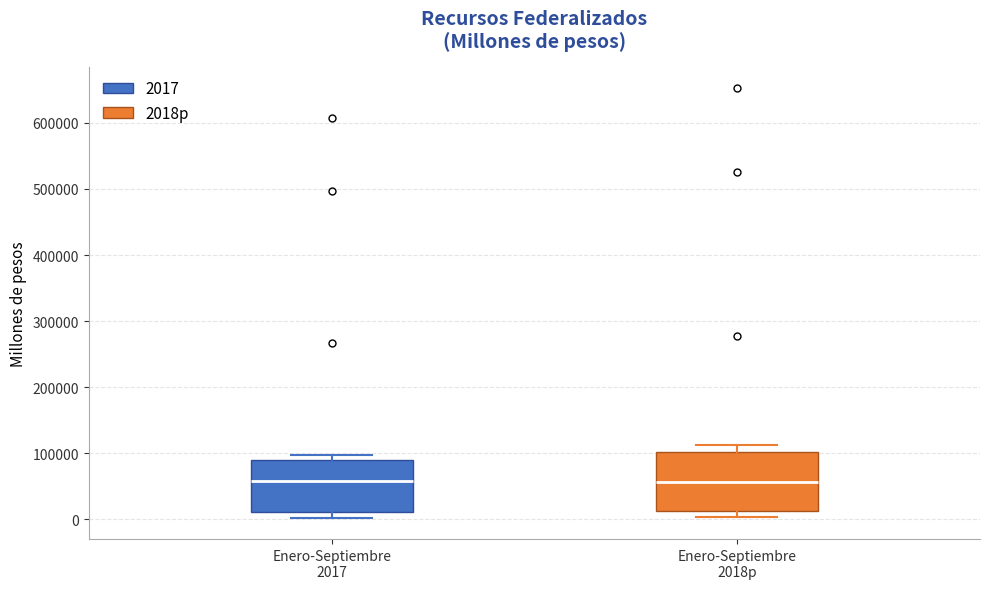

Reading left to right, transcribe this box plot: for each box, give where its median line is, the range the box spans, and where its two whiskers end, as read against the y-axis. The values are not printed on the chart, so give them approximately, as read against the axis.

Enero-Septiembre 2017: median 60000, box 10000 to 90000, whiskers 0 to 100000
Enero-Septiembre 2018p: median 60000, box 10000 to 100000, whiskers 0 to 110000